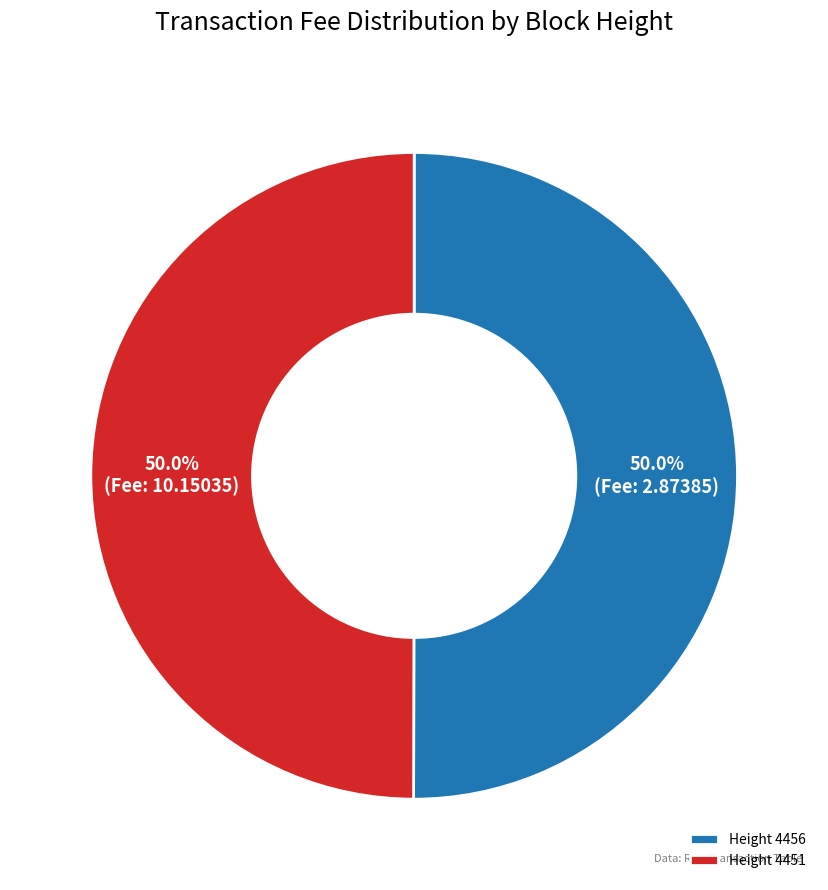

What is the ratio of the value at Height 4456 to the value at Height 4451?

1.0